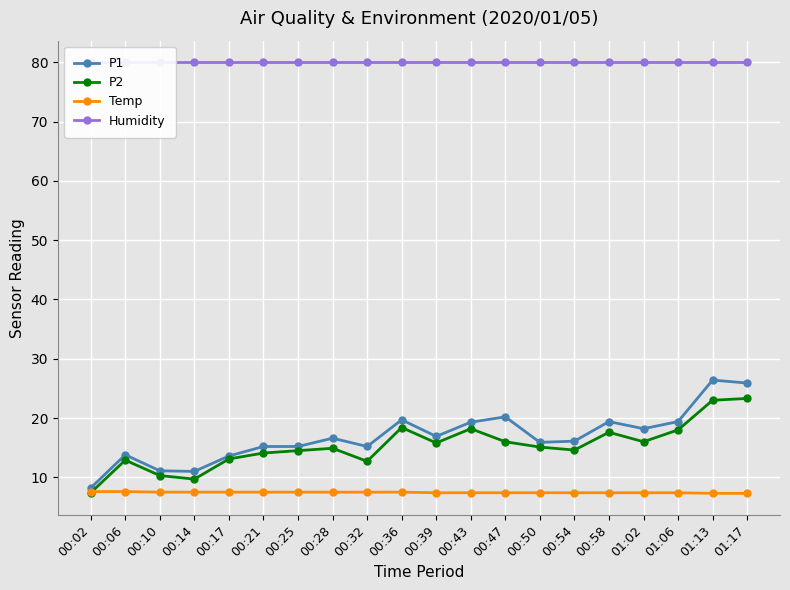

What position from the left is 00:39?

11